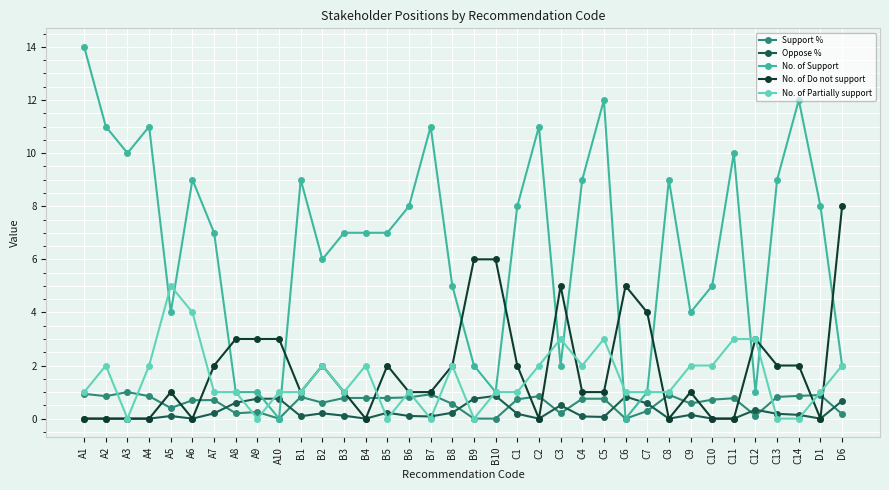

Where do No. of Support and No. of Do not support first cross each other?

A7 and A8